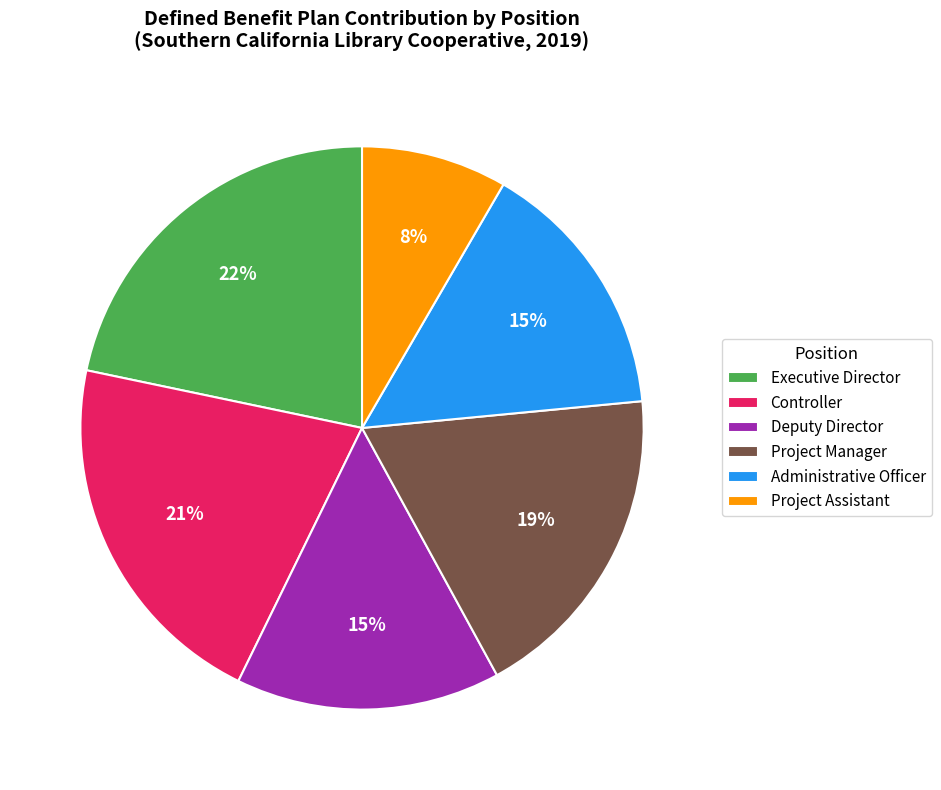

What percentage is the Controller slice, to the nearest percent?

21%